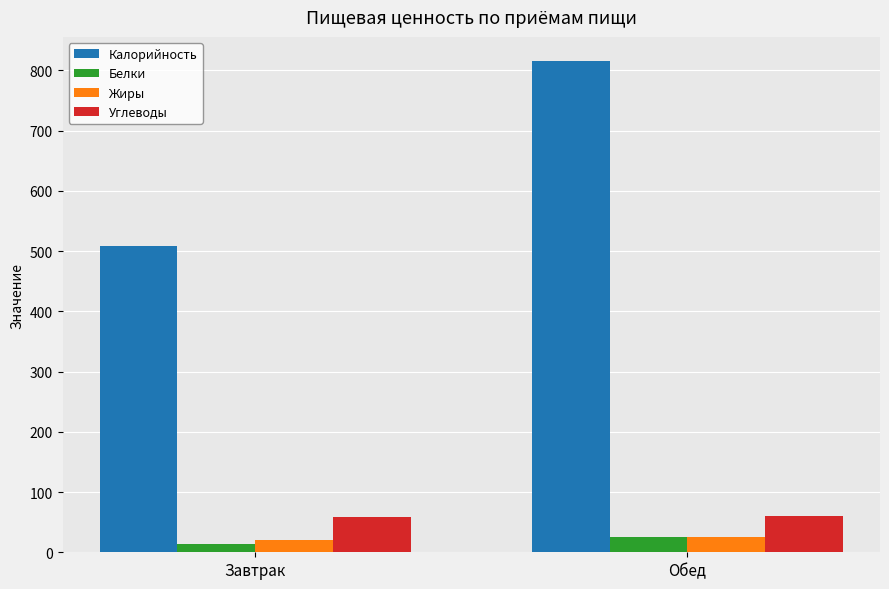

True or false: Белки has a value of 14 at Завтрак.

True